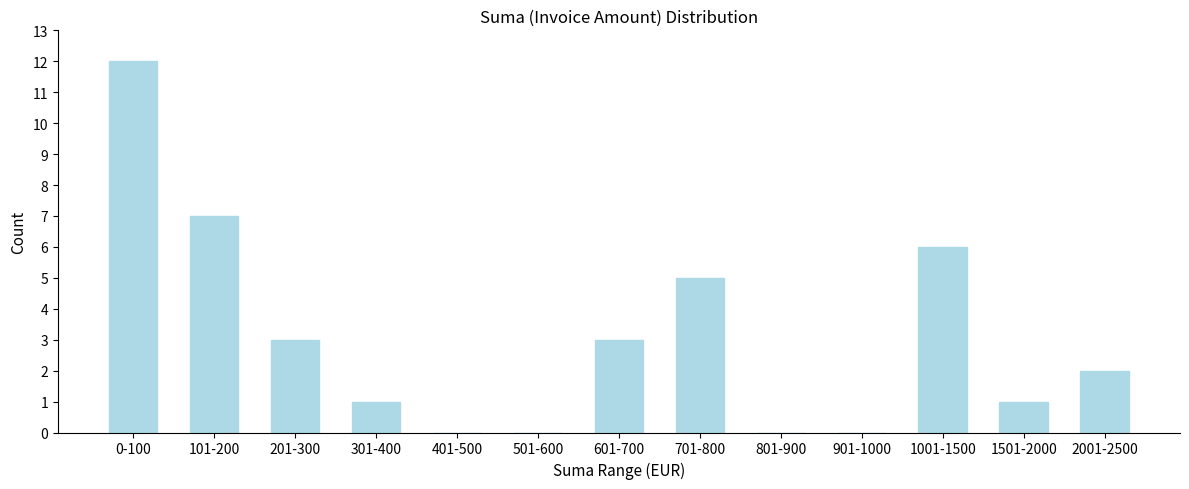

Reading left to right, transcribe all the data shown in this chart.

0-100=12	101-200=7	201-300=3	301-400=1	401-500=0	501-600=0	601-700=3	701-800=5	801-900=0	901-1000=0	1001-1500=6	1501-2000=1	2001-2500=2